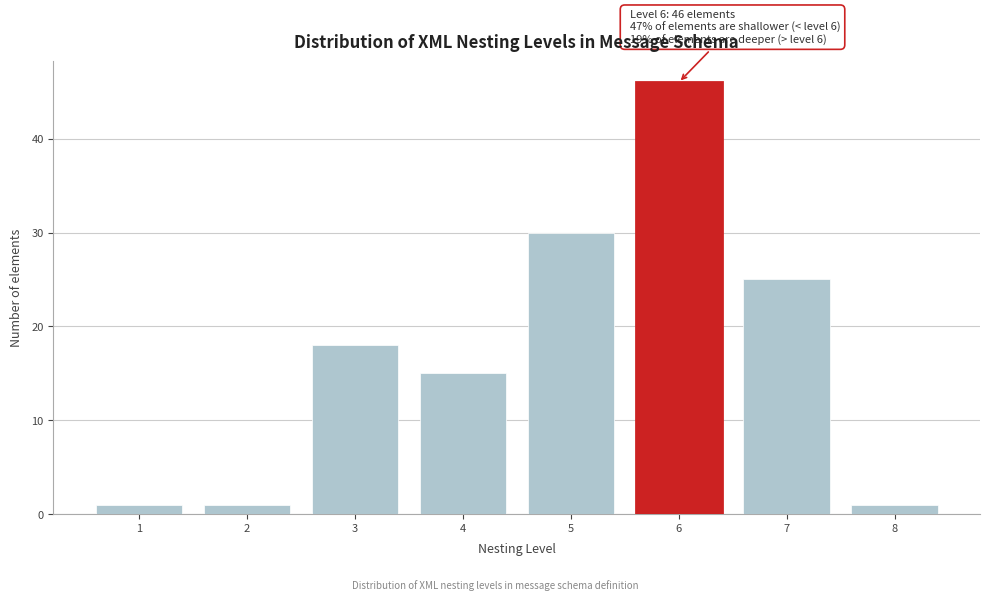

Reading left to right, what are all the values shown in this chart?

1=1	2=1	3=18	4=15	5=30	6=46	7=25	8=1